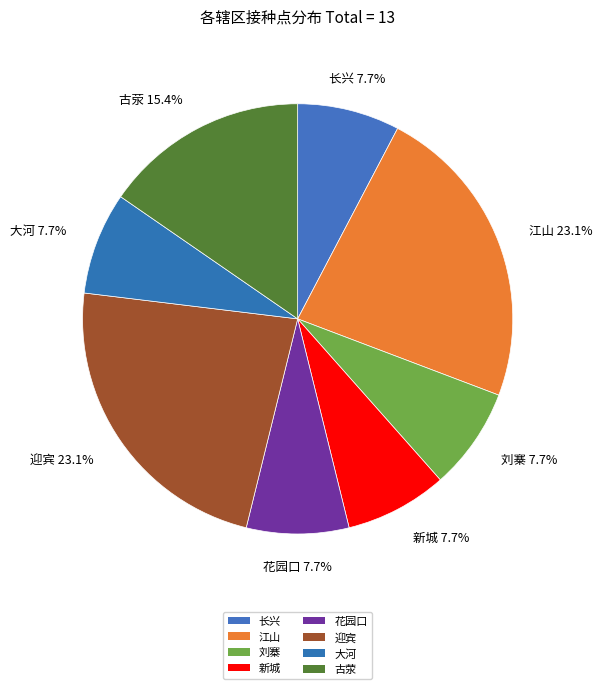

How many slices are in this pie chart?

8